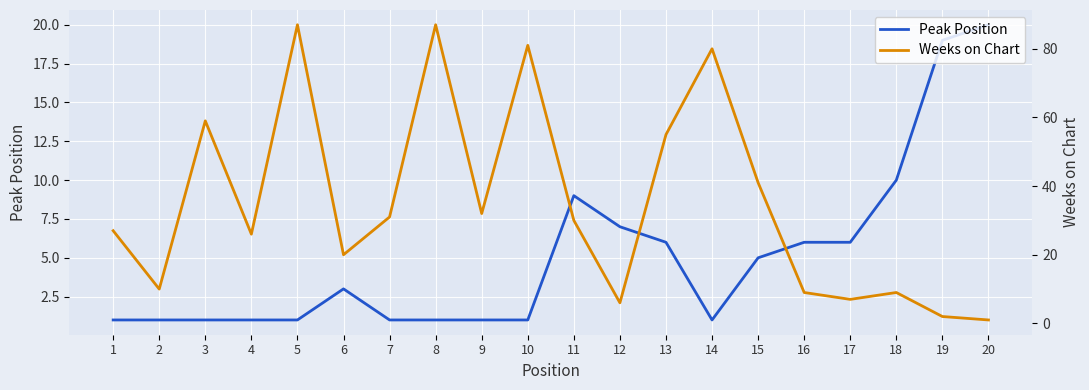

What is the difference between the Peak Position values at 11 and 8?

8